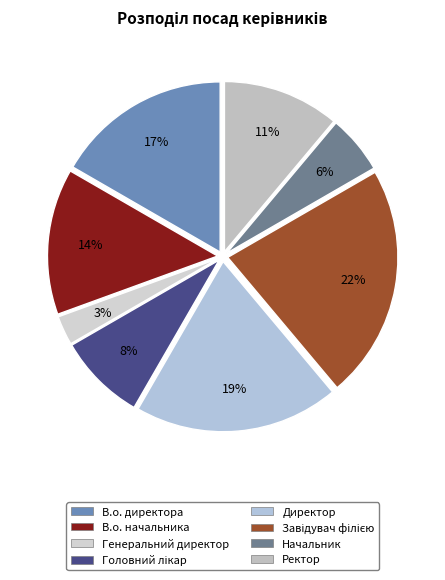

Which slice is the smallest?

Генеральний директор